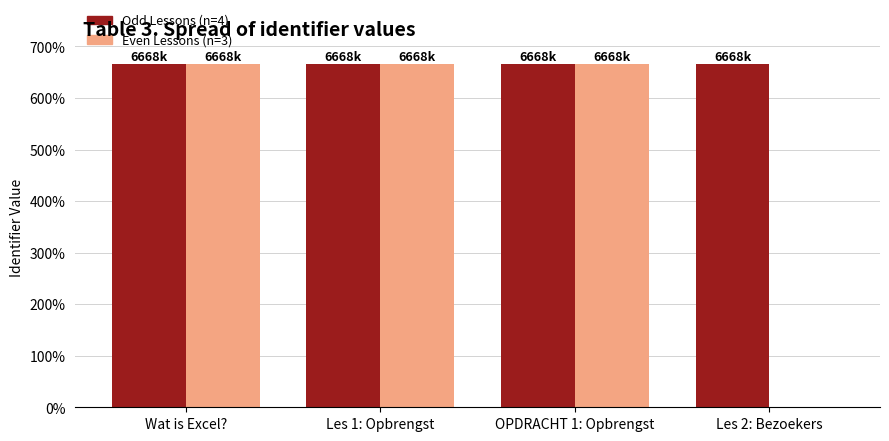

What are all the series names shown in the legend?

Odd Lessons (n=4), Even Lessons (n=3)